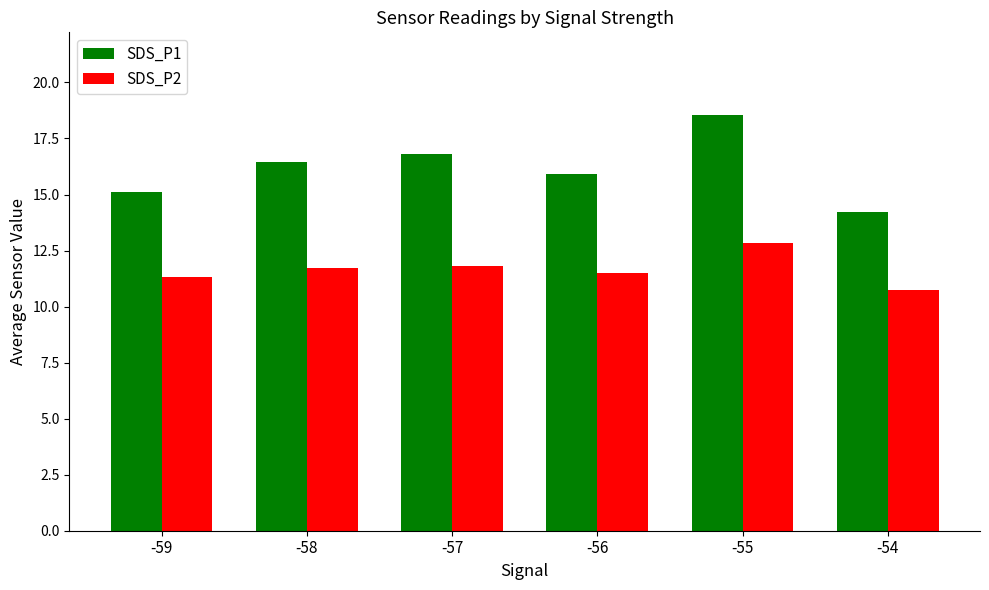

The value of SDS_P1 at -58 is 16.5. True or false?

True